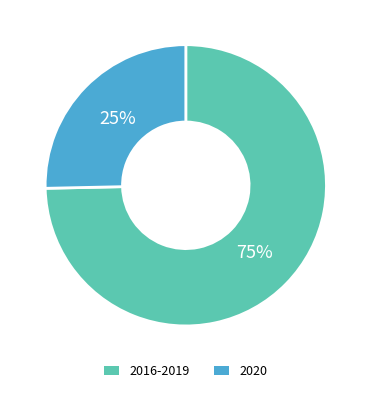

How many slices are in this pie chart?

2